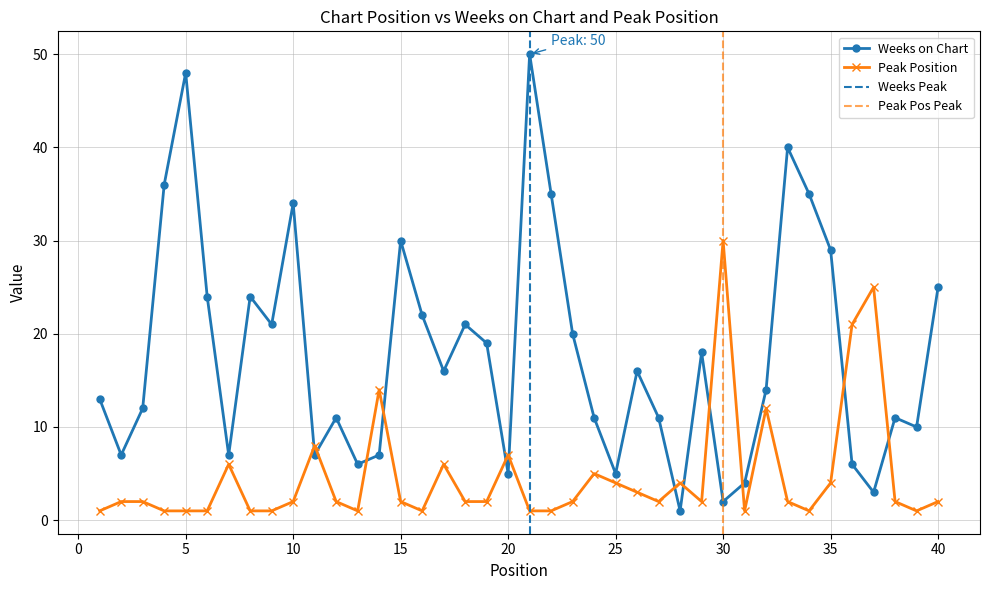

True or false: Peak Position has more than 1 points higher than both neighbors.

True